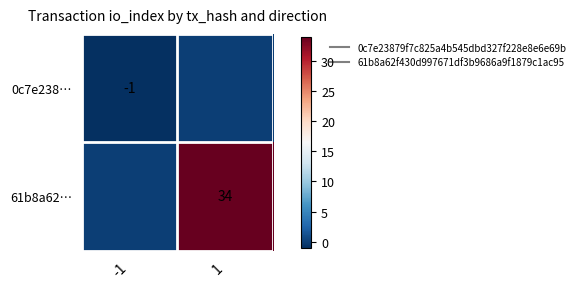

At how many categories does at least one series exceed 26?

1